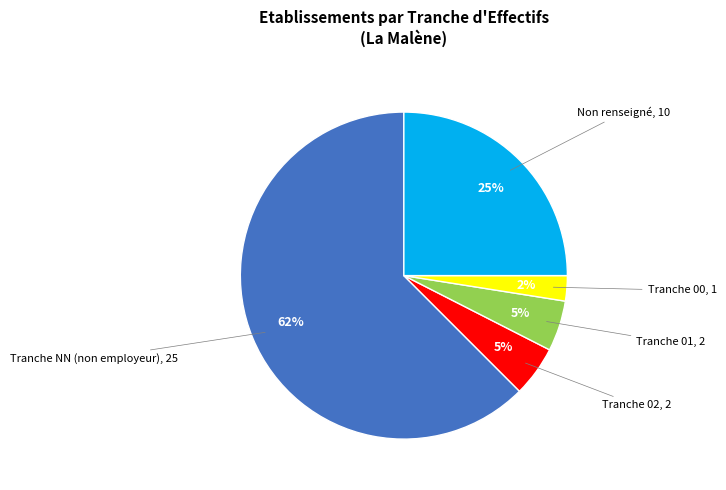

Count the number of slices in the pie.

5